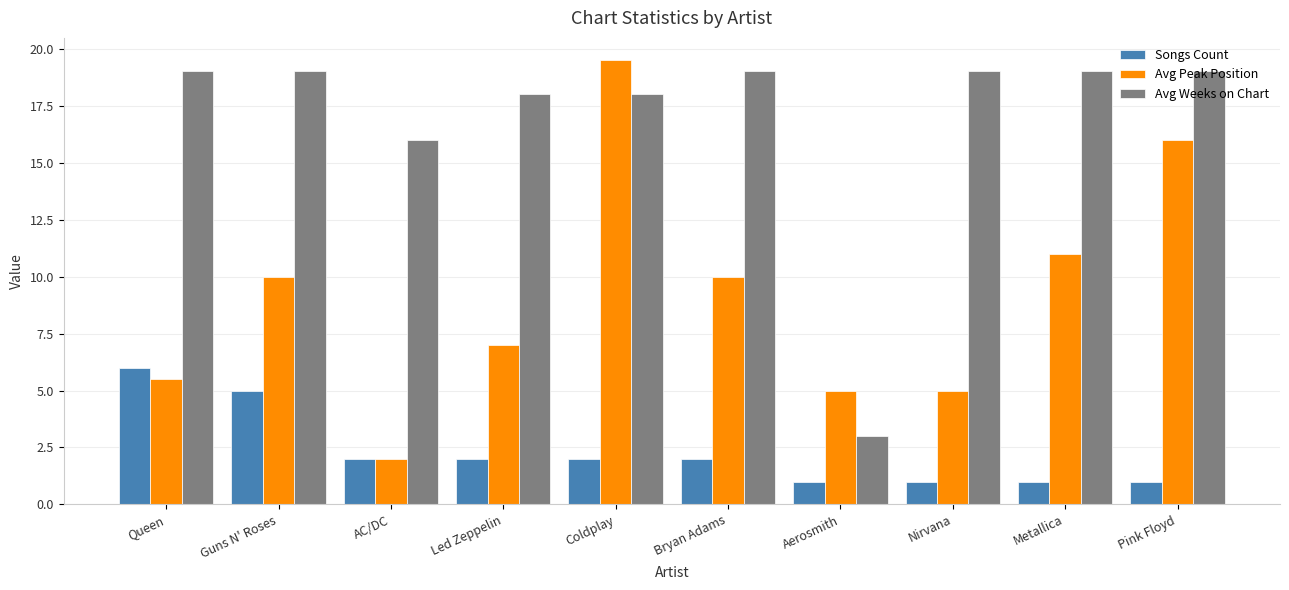

What value does the Songs Count series have at Metallica?

1.0